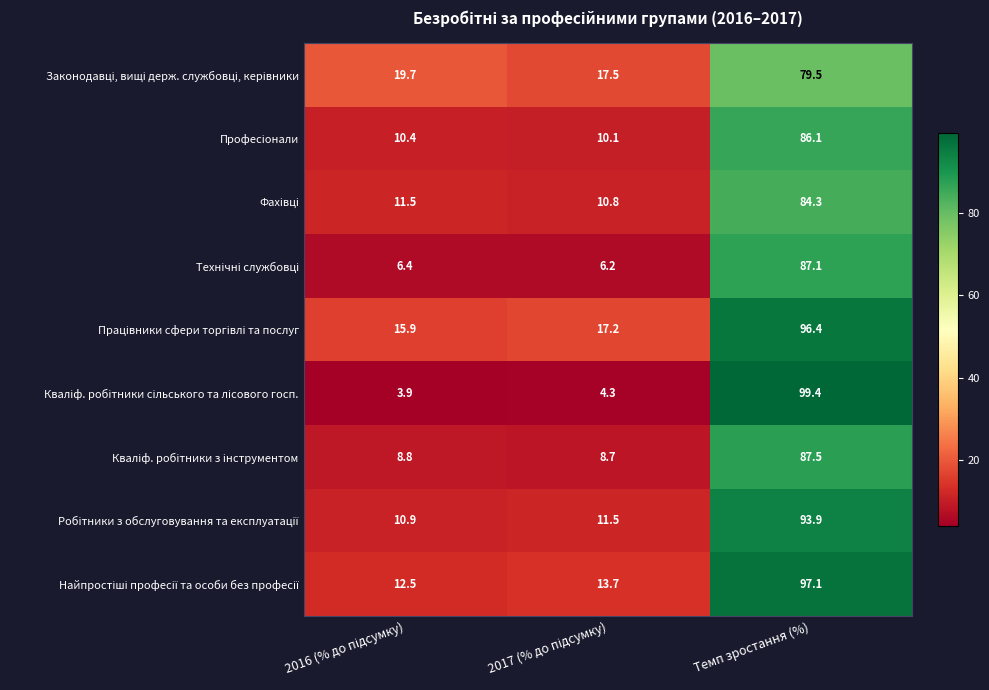

What is the greatest value displayed?

99.4